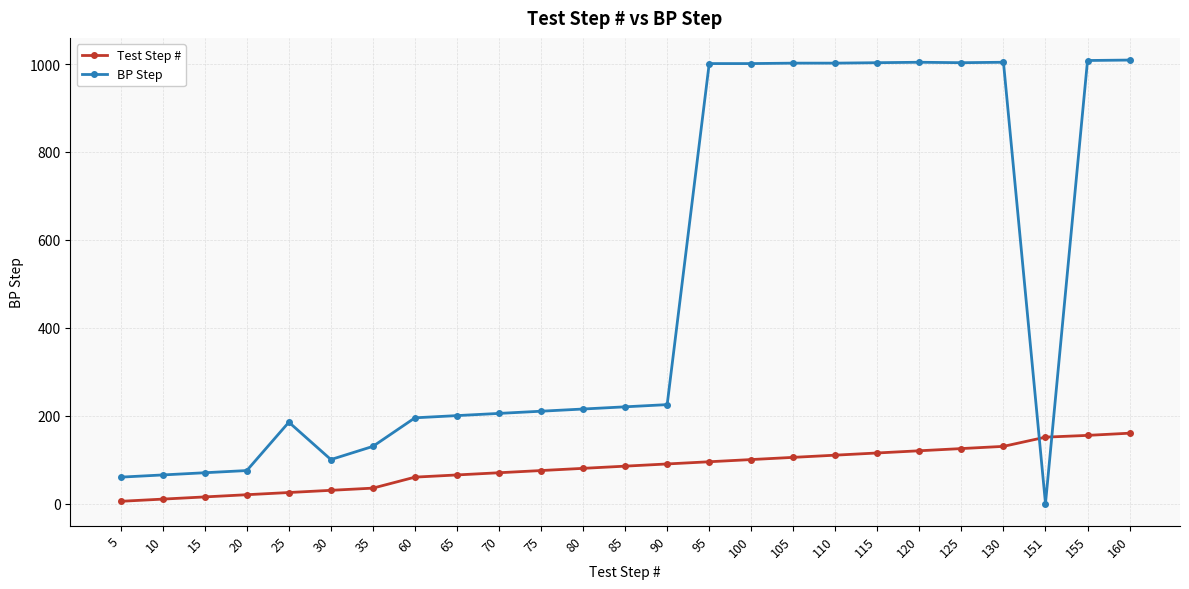

Is this an area chart (filled region under the line)?

No